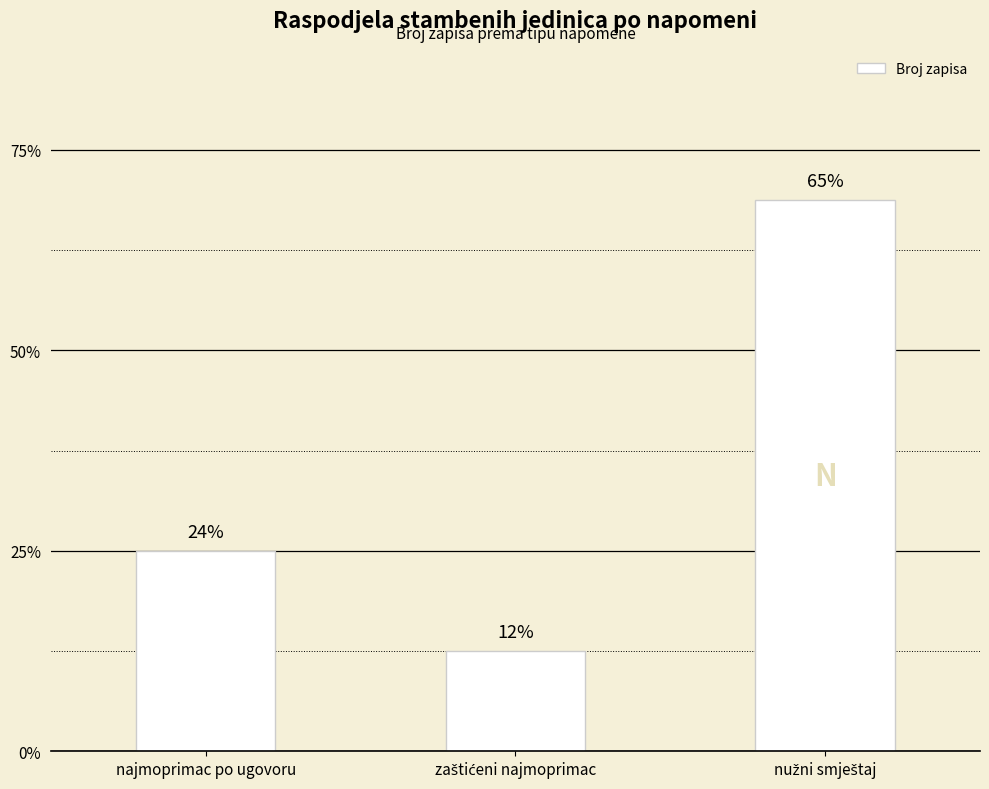

Does the chart contain any negative values?

No